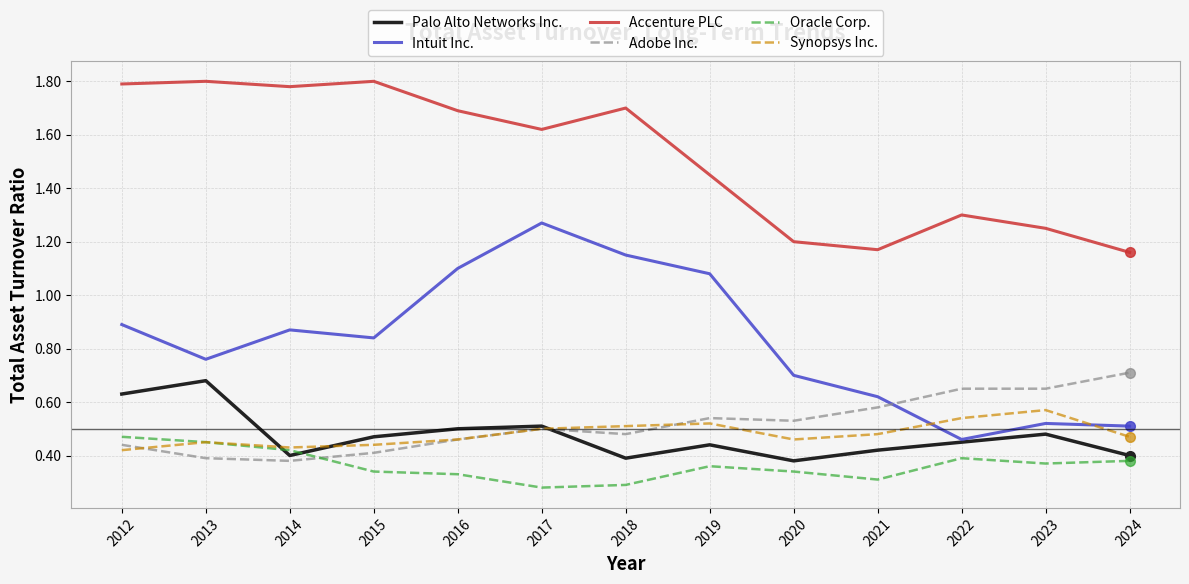

How many distinct data groups are displayed?

6